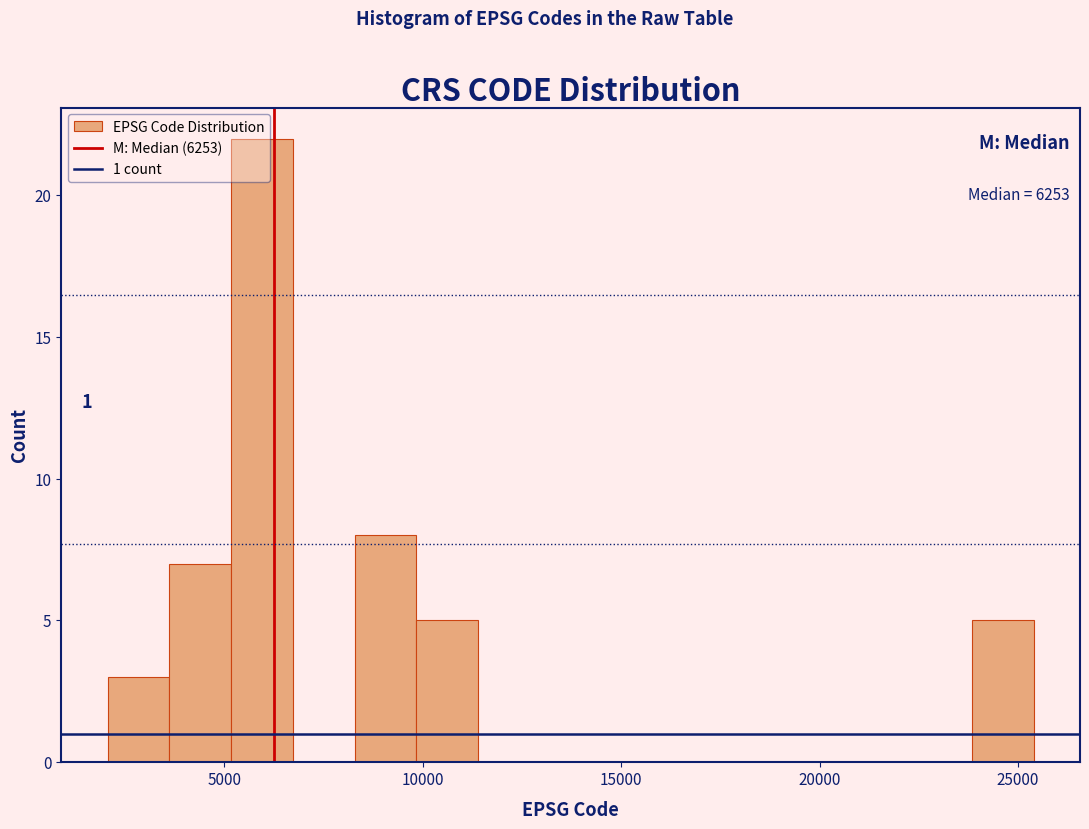

Read against the x-axis, roughly where is the centre of the tallest bar?

6000